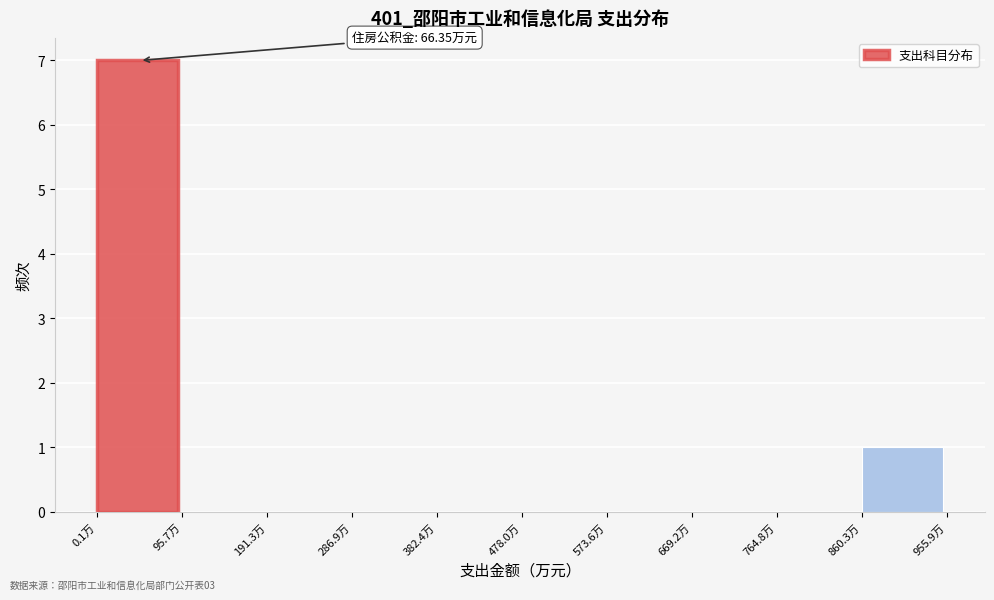

Which range on the x-axis has the tallest bar?

0 to 100